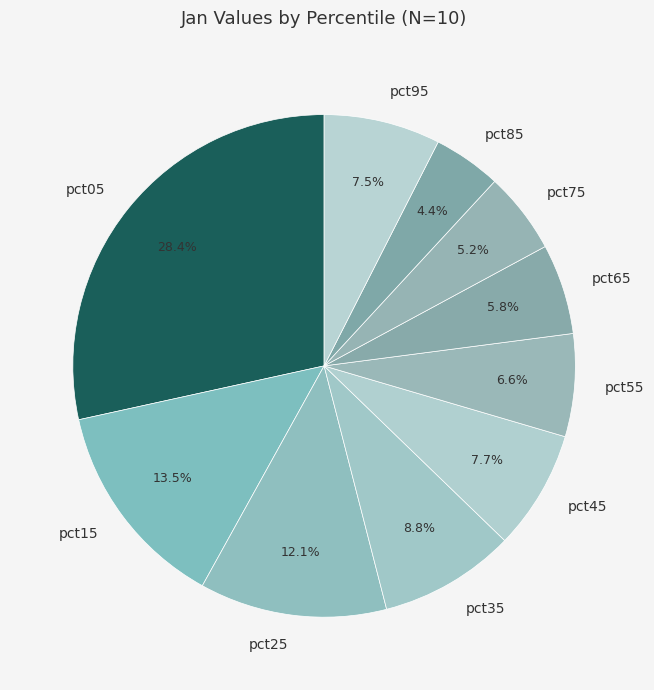

To the nearest percent, what percentage of the pie is pct45?

8%